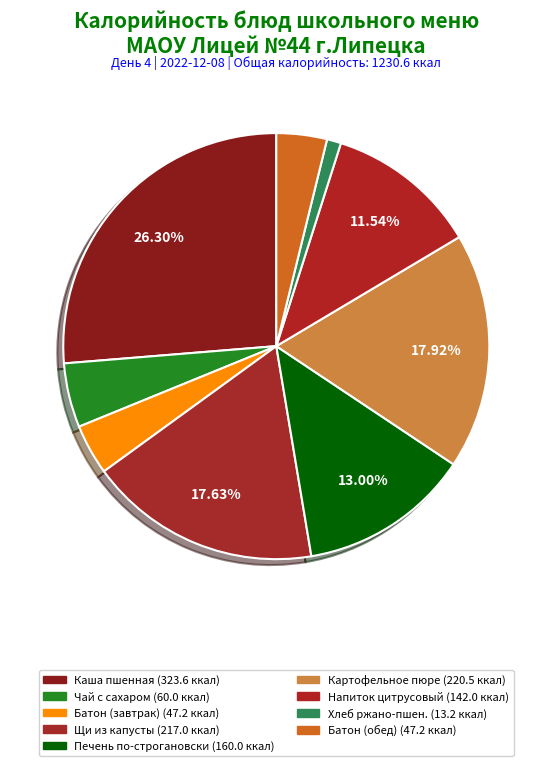

Which slice is the largest?

Каша молочная пшенная с маслом сливочным